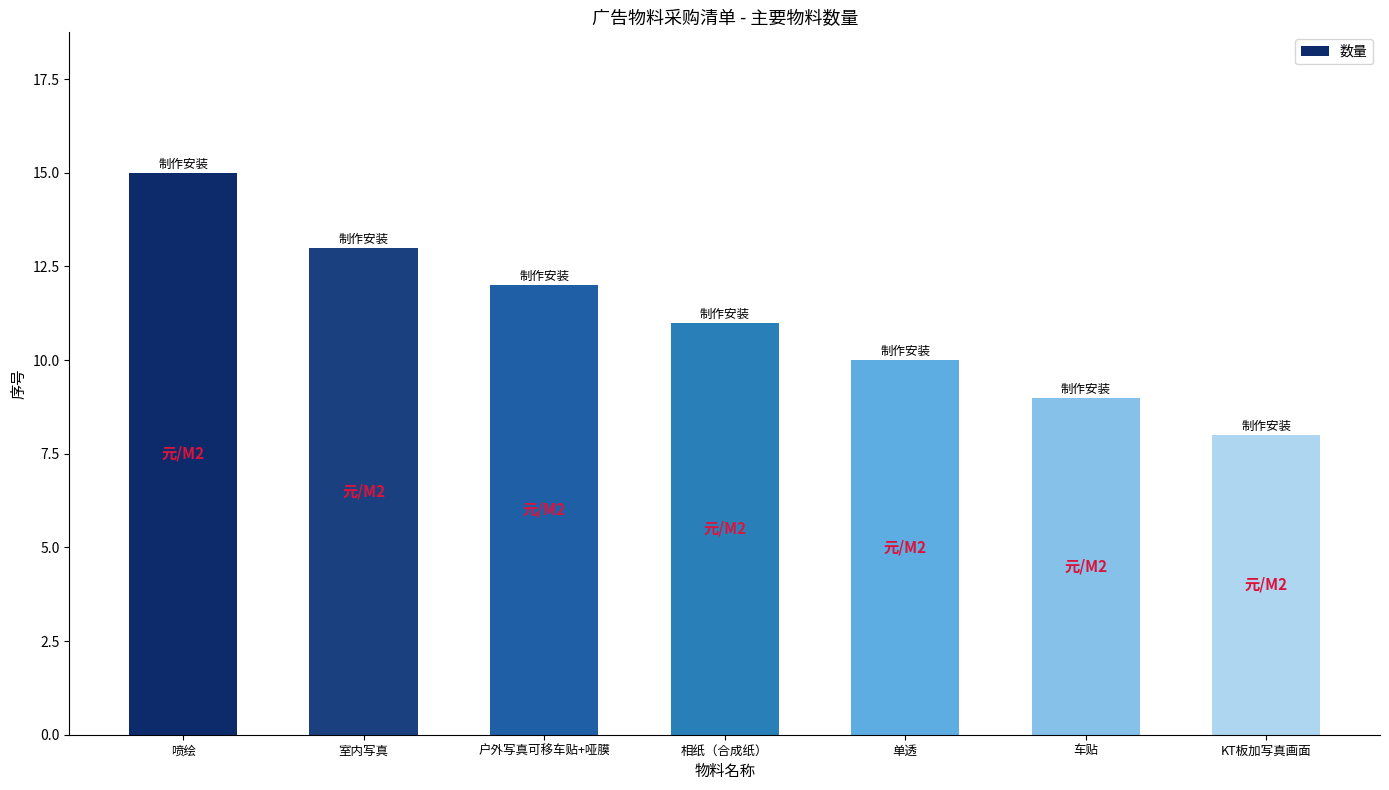

What is the change in value from 喷绘 to 相纸（合成纸）?

-4